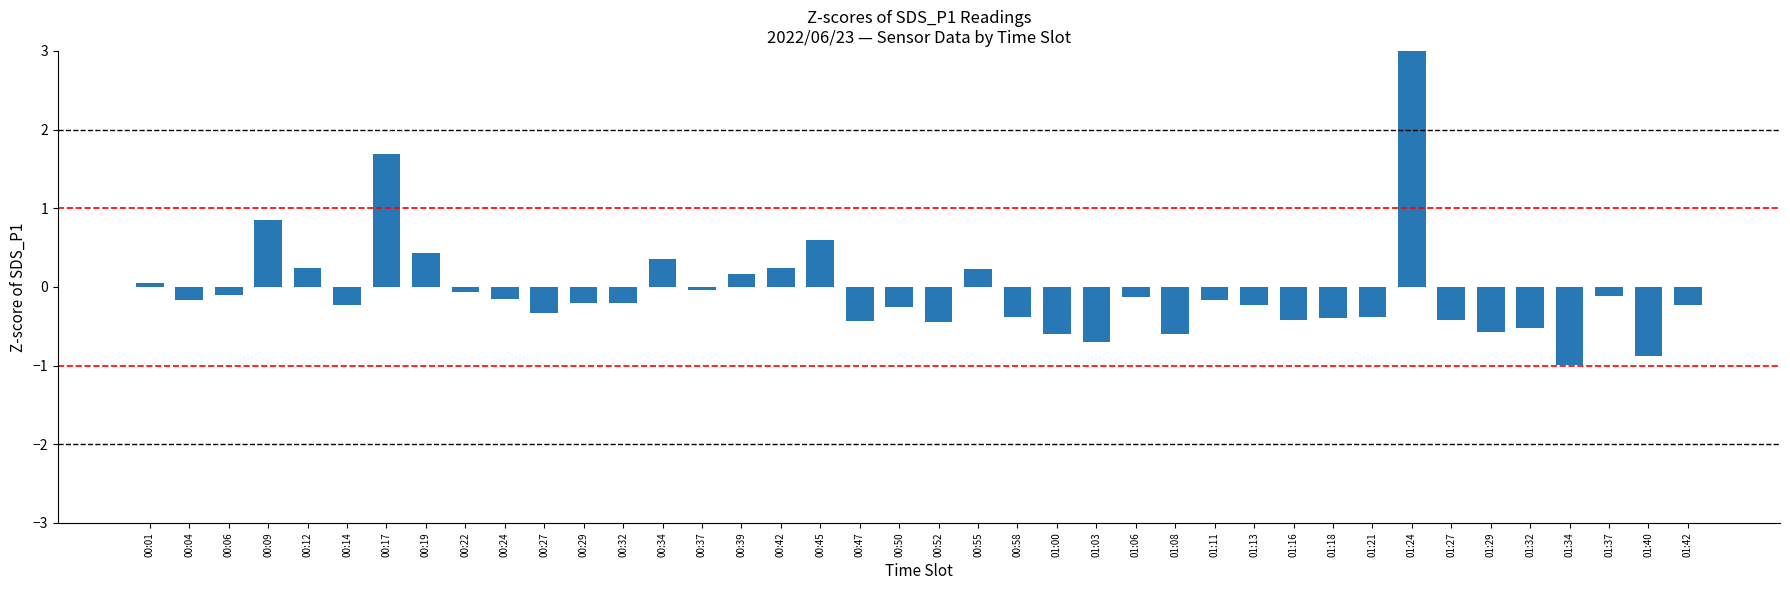

Is it true that the value at 01:18 is -0.4?

True